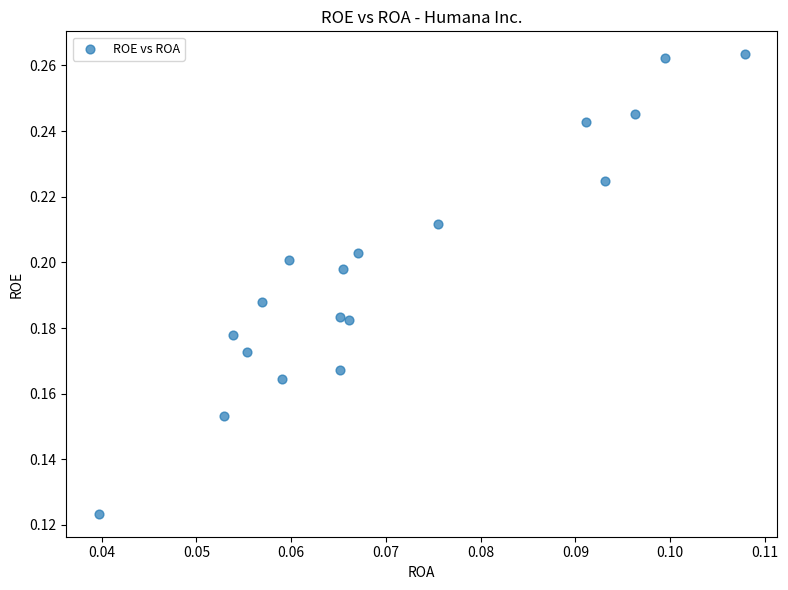

How many points are shown in the scatter plot?

18